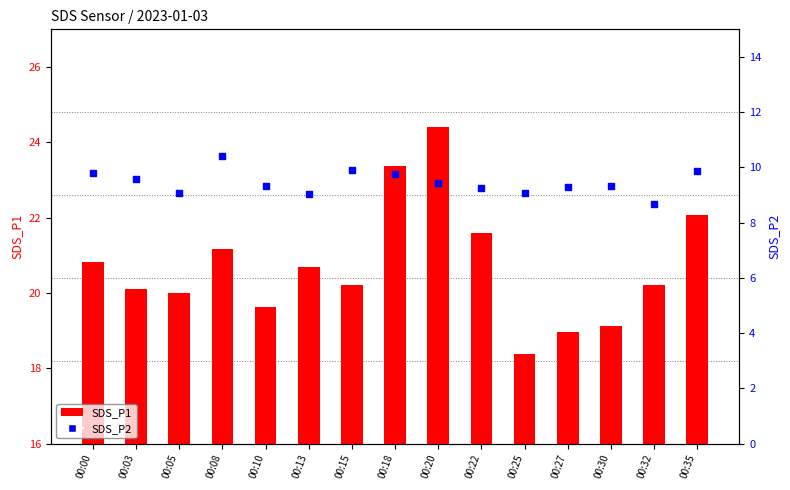

What are all the series names shown in the legend?

SDS_P1, SDS_P2